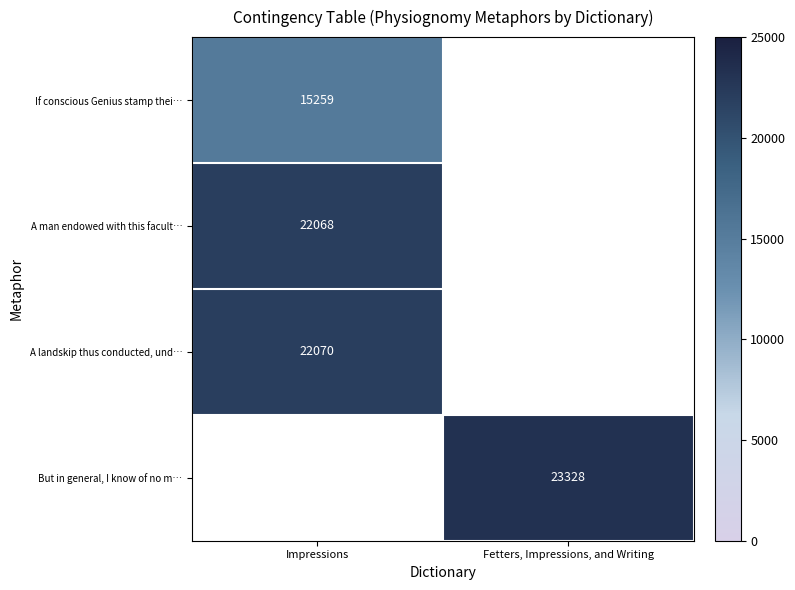

The If conscious Genius stamp thei… series shows 5853 at Impressions. True or false?

False